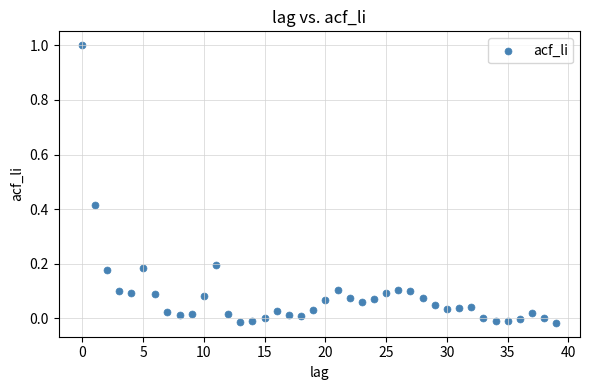

What is the range of Y values (max minus min)?

1.0